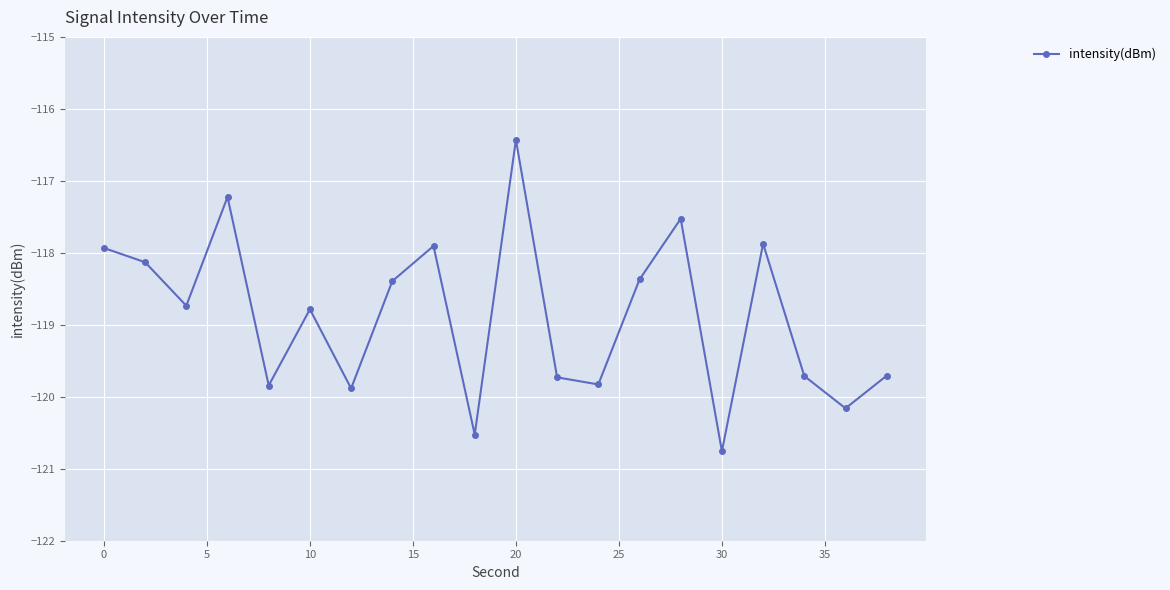

What is the value of the 13th point from the left?

-119.8